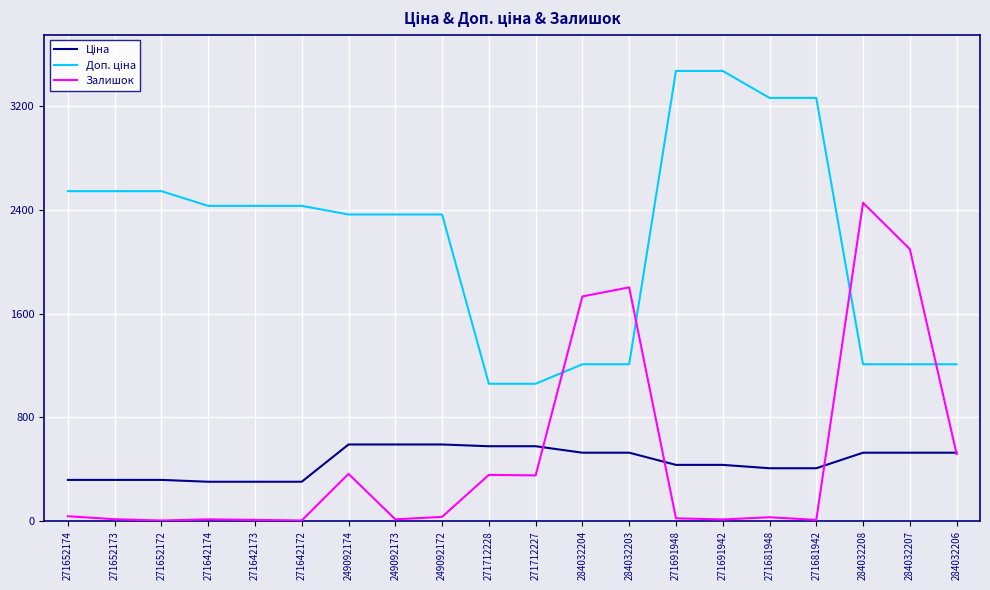

Which category has the highest value in the Залишок series?

284032208